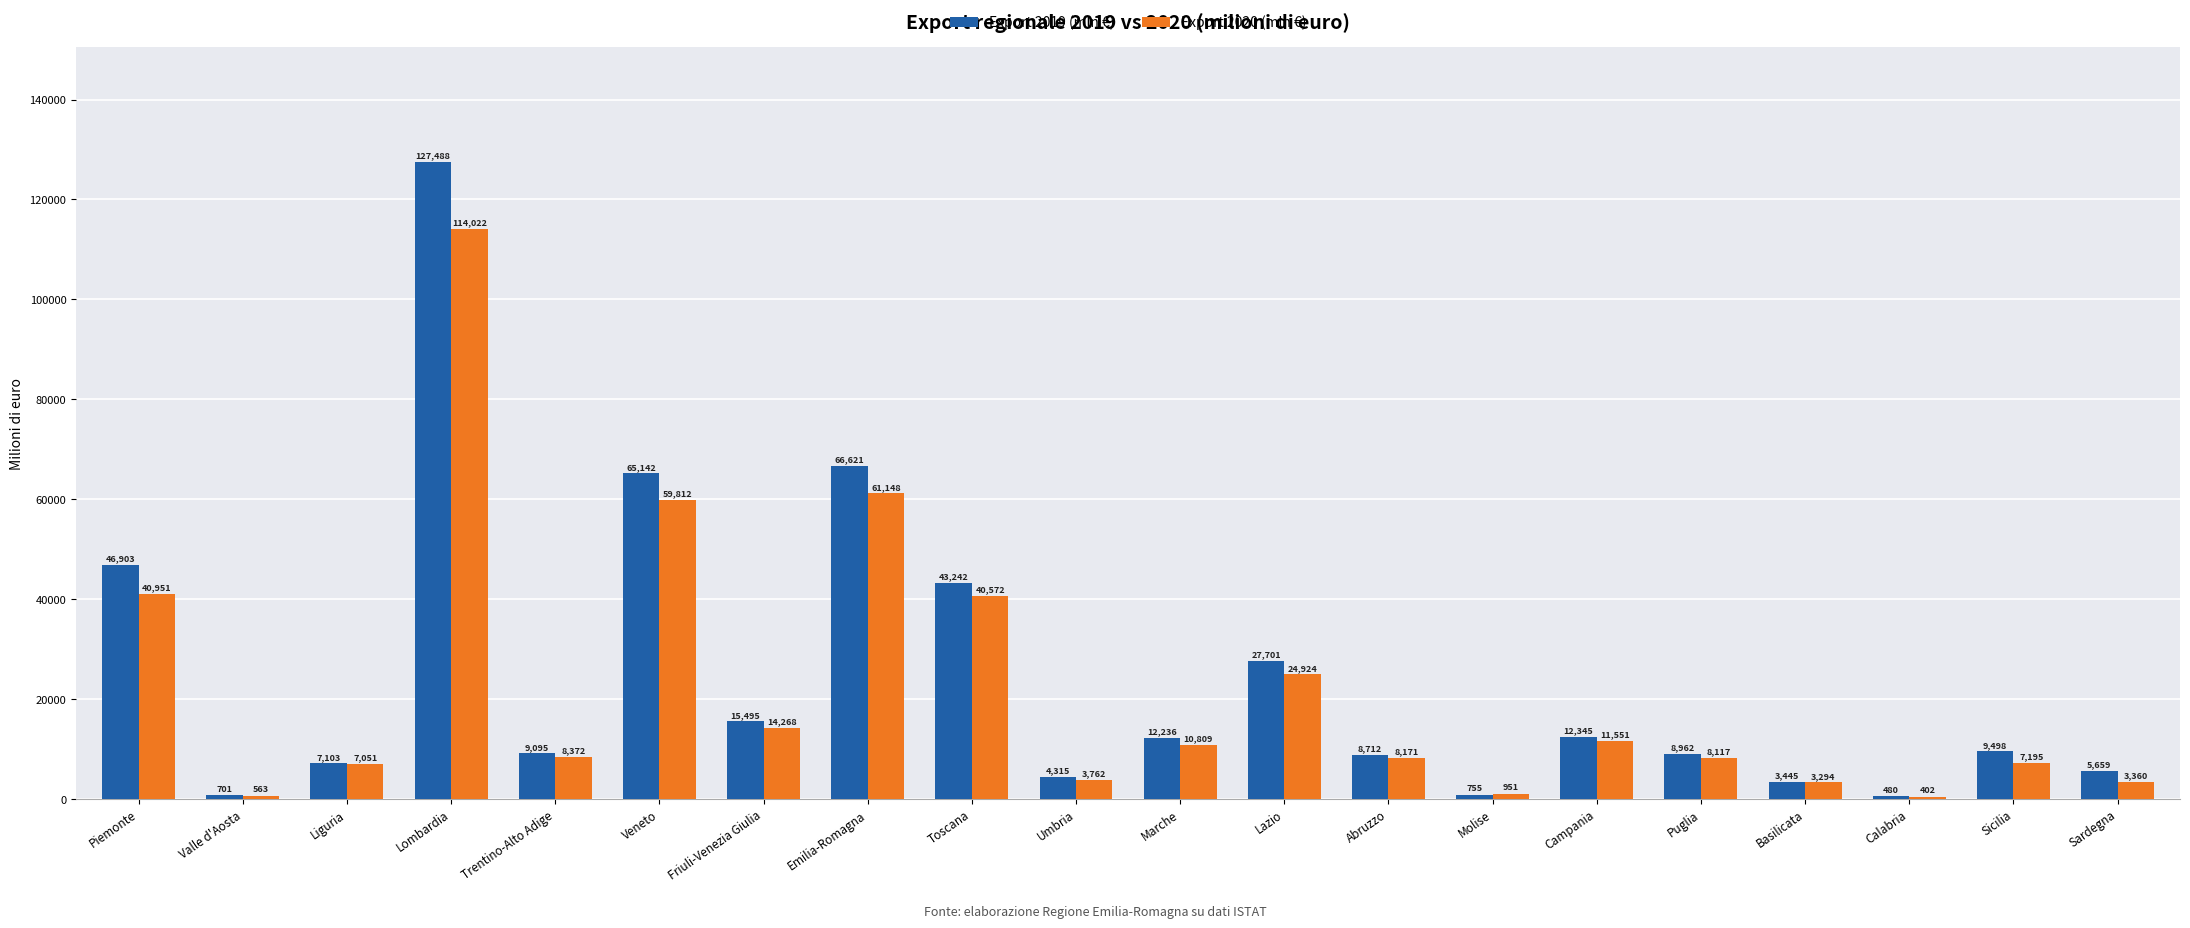

The value of Export 2019 (mln €) at Puglia is 3487. True or false?

False